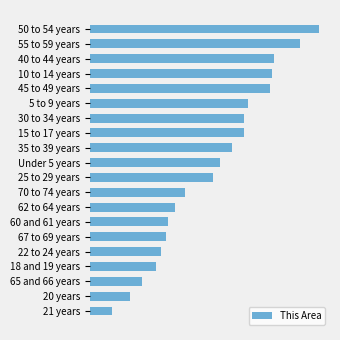

Does the chart contain any negative values?

No